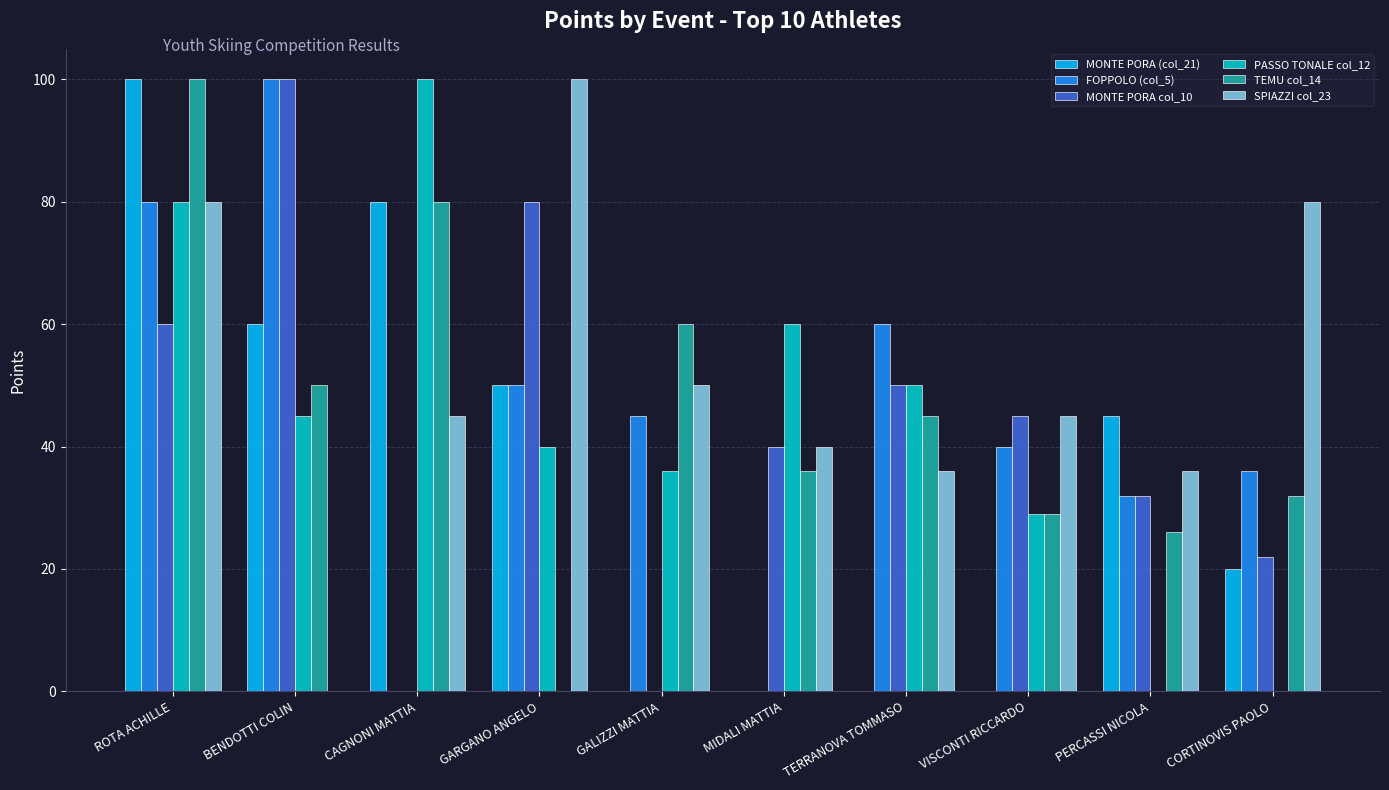

At which label is PASSO TONALE col_12 closest to 50?

TERRANOVA TOMMASO